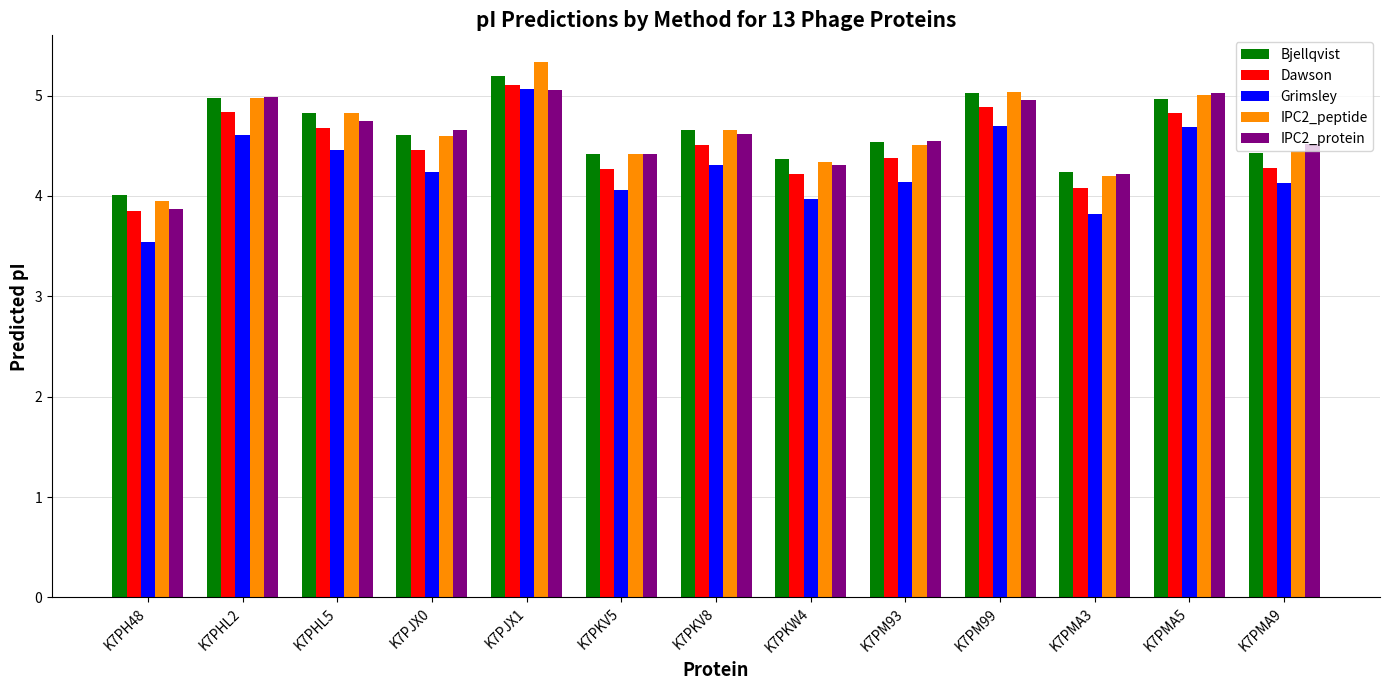

What are all the series names shown in the legend?

Bjellqvist, Dawson, Grimsley, IPC2_peptide, IPC2_protein